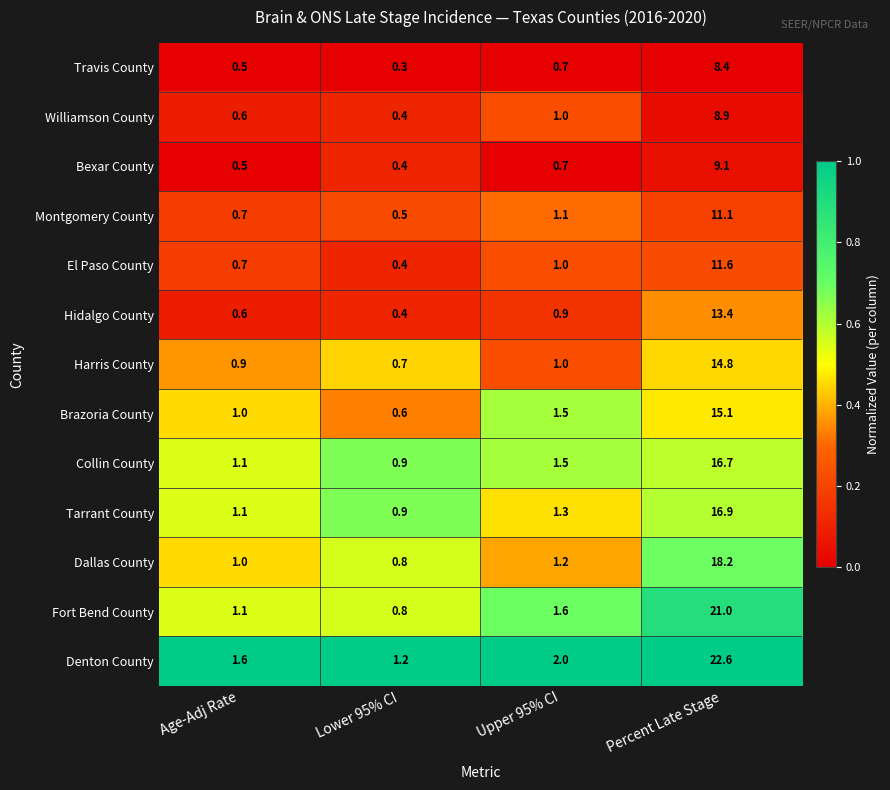

What is the maximum value shown in the chart?

22.6